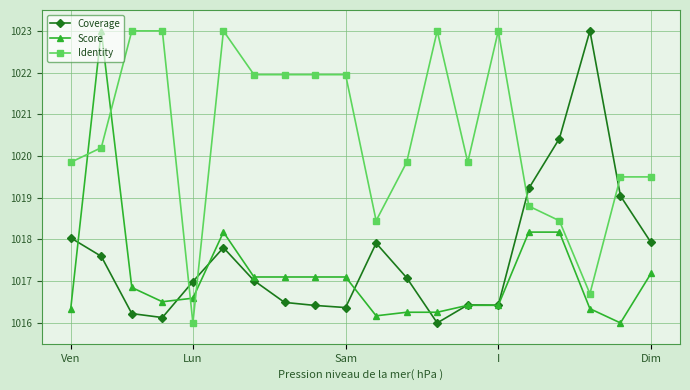

What is the value of the Score point at the 6th from the left?

1018.2